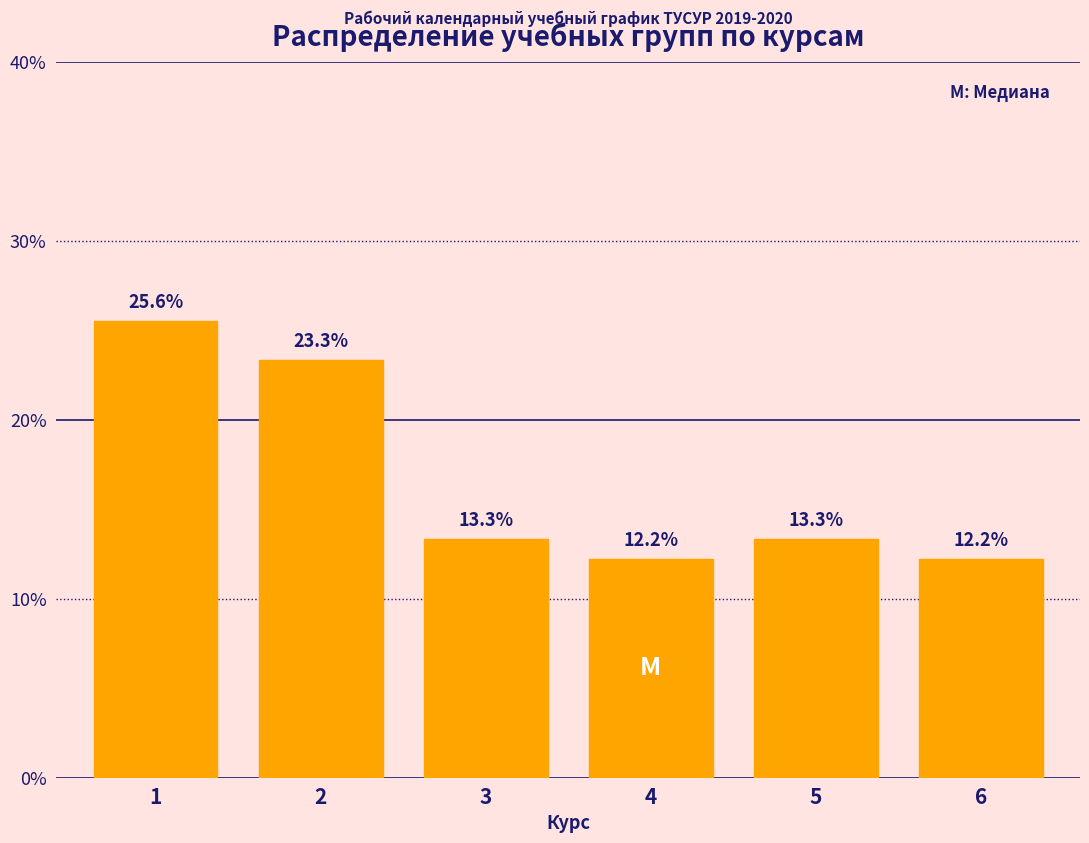

Reading left to right, what are all the values shown in this chart?

25.6	23.3	13.3	12.2	13.3	12.2